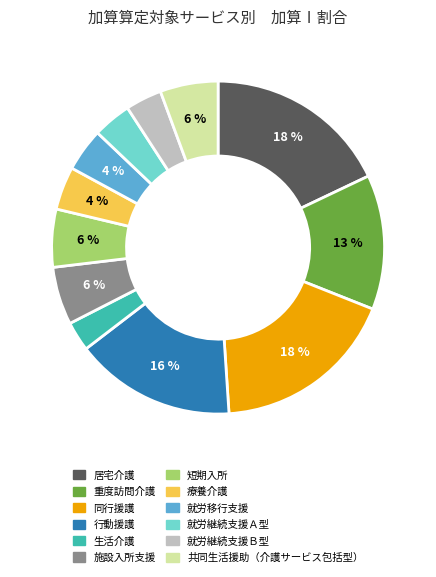

Count the number of slices in the pie.

12